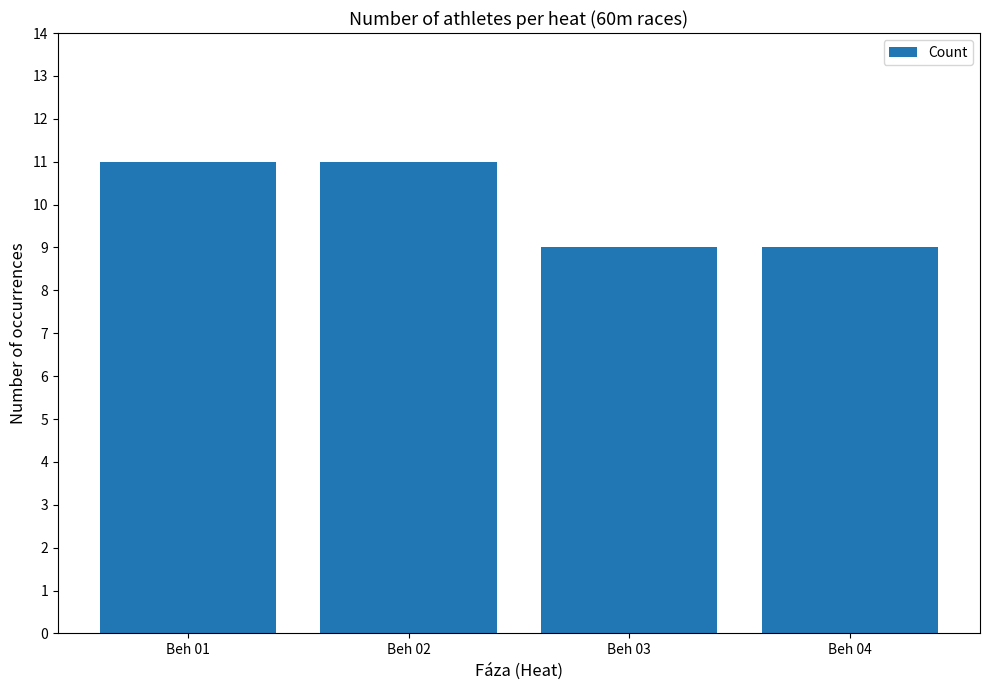

What is the minimum value shown in the chart?

9